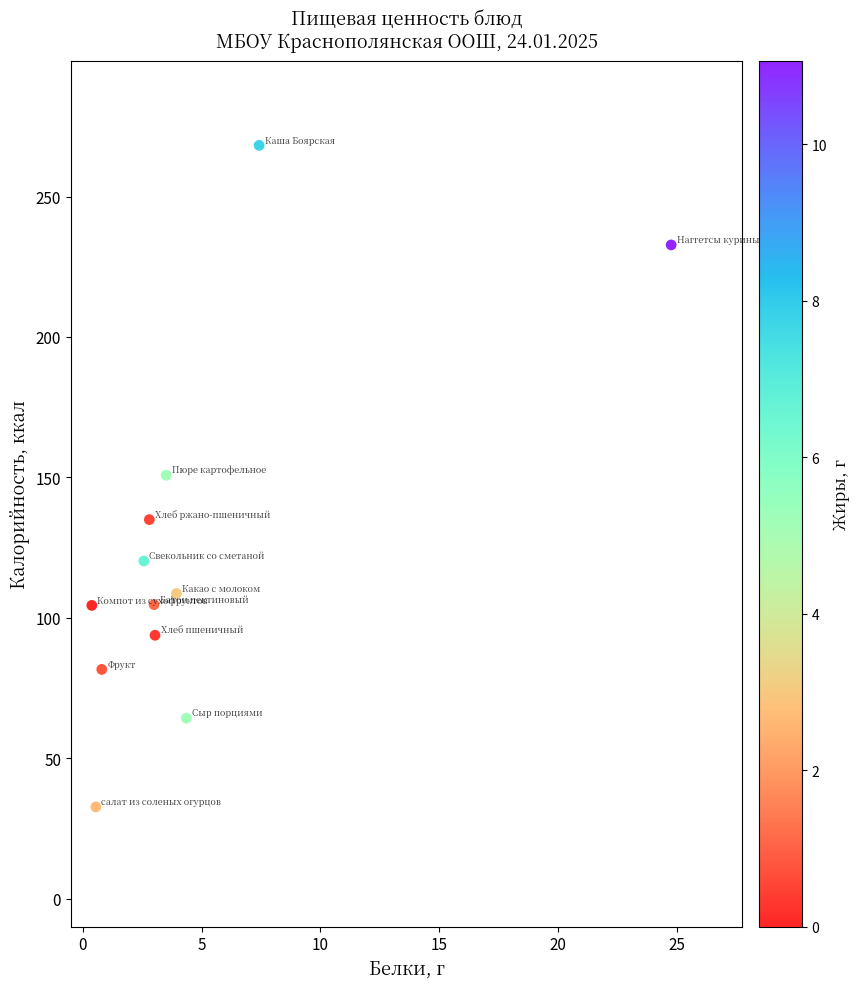

What is the average Y value?

124.7